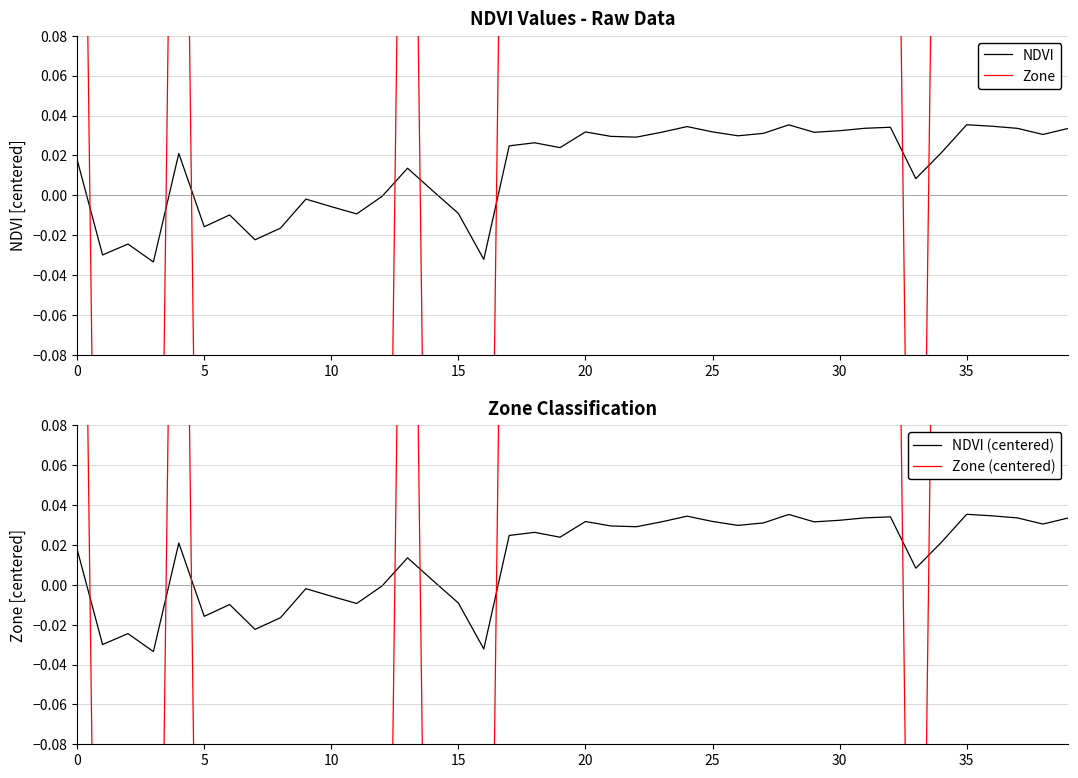

In NDVI, how many points are lower than both neighbors (excluding endpoints)?

12